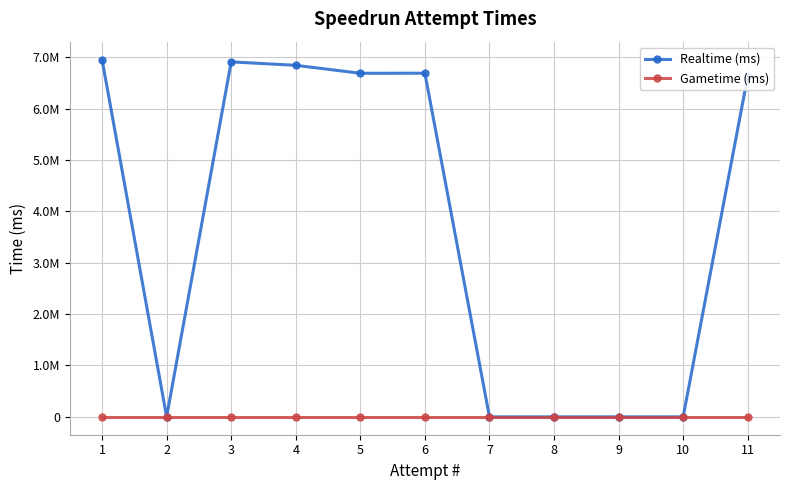

What are all the series names shown in the legend?

Realtime (ms), Gametime (ms)